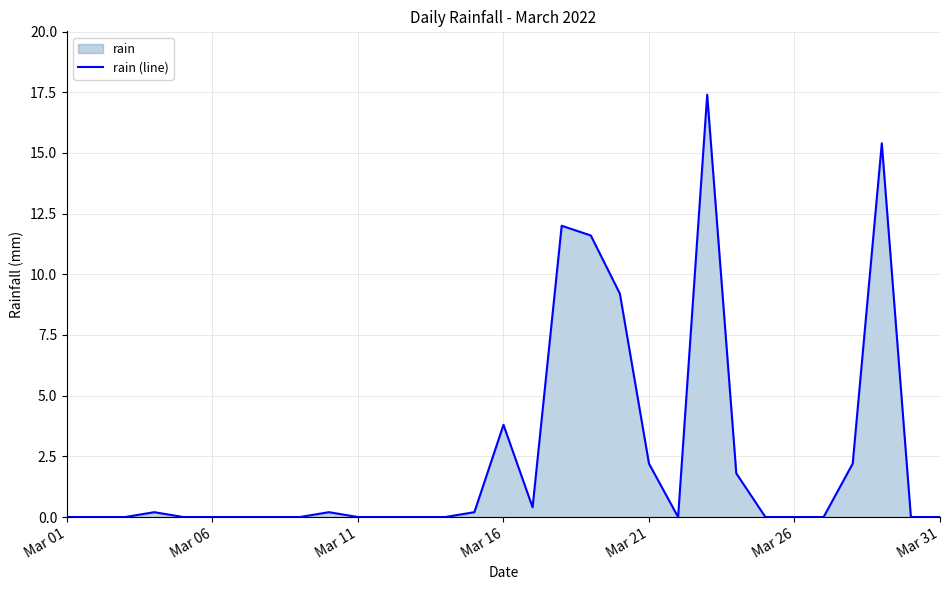

How many lines are shown in the chart?

1